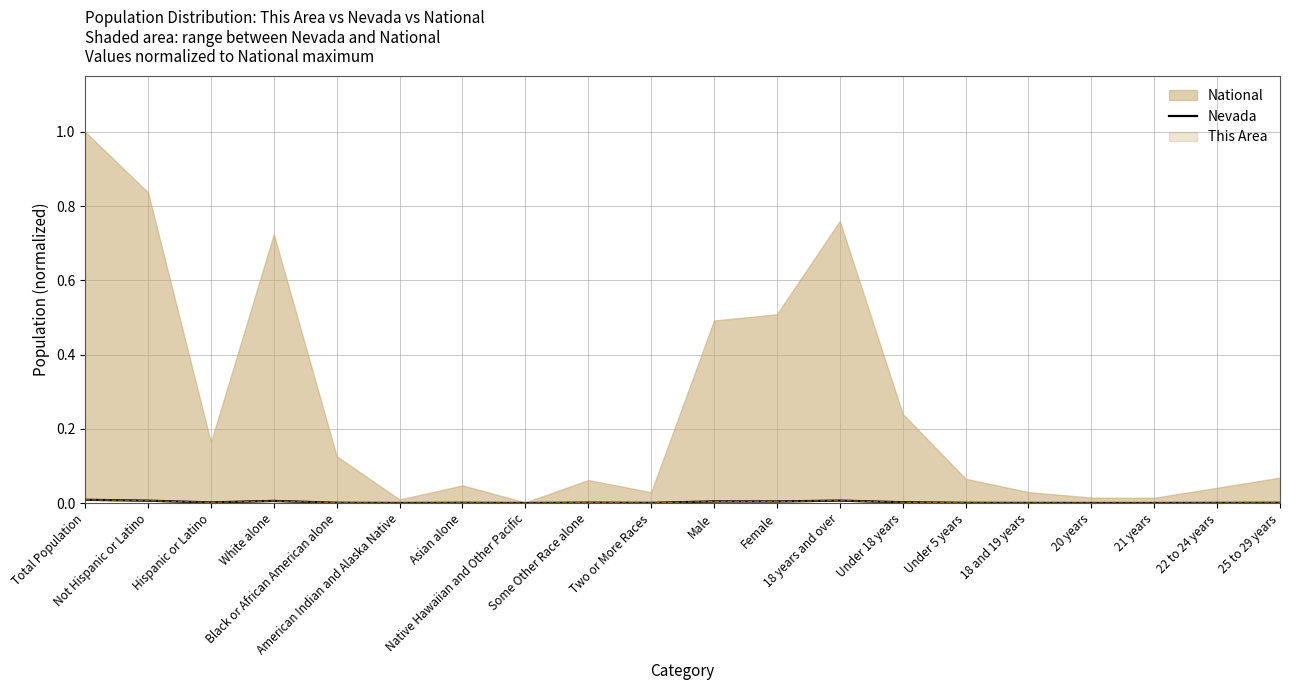

Does the chart display data point markers on the line(s)?

No